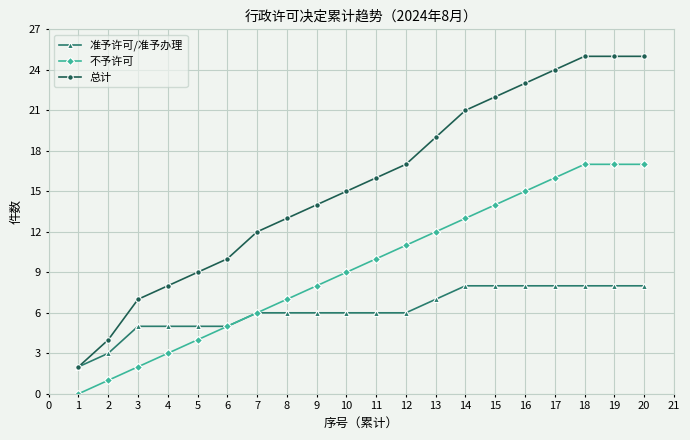

Rank the series by their maximum value, from lowest to highest.

准予许可/准予办理, 不予许可, 总计